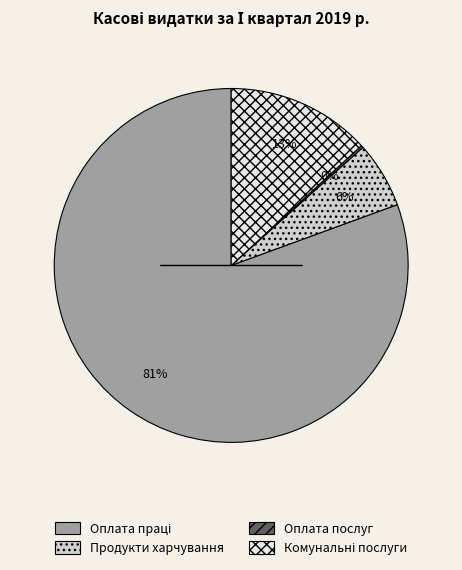

Is there any slice that represents more than half of the pie?

Yes